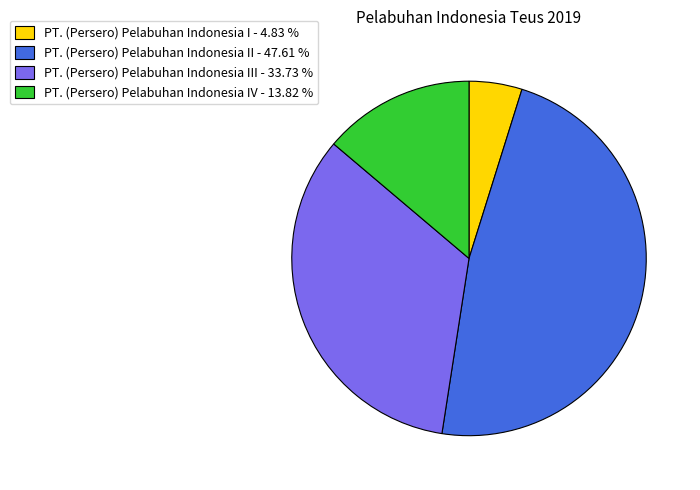

What is the ratio of the value at PT. (Persero) Pelabuhan Indonesia III - 33.73 % to the value at PT. (Persero) Pelabuhan Indonesia IV - 13.82 %?

2.4